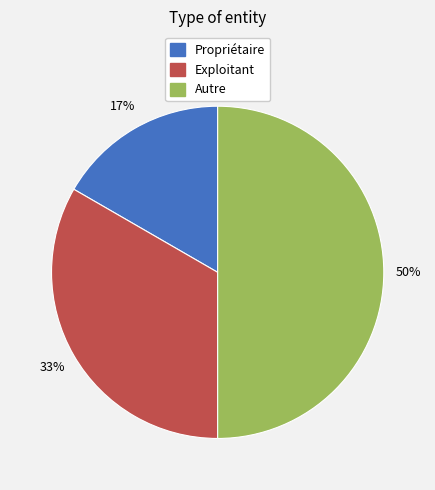

How many segments does this pie chart have?

3